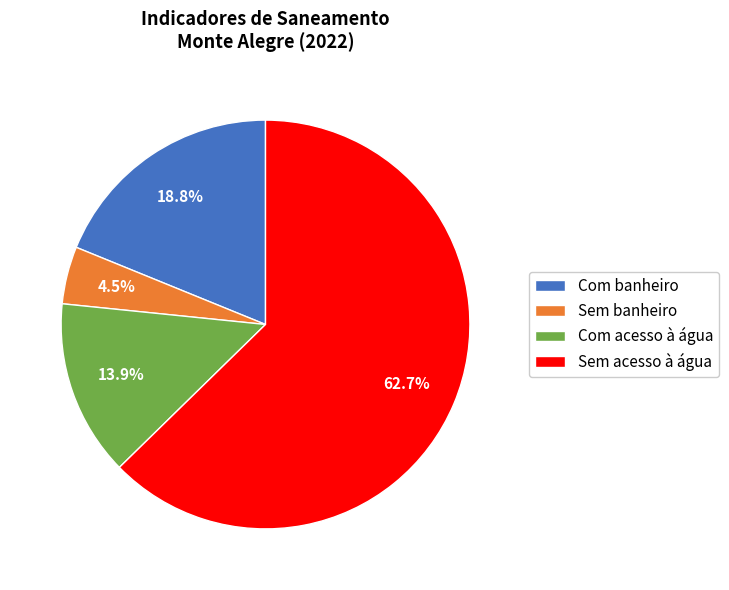

Rank the categories by value from highest to lowest.

Sem acesso à água, Com banheiro, Com acesso à água, Sem banheiro